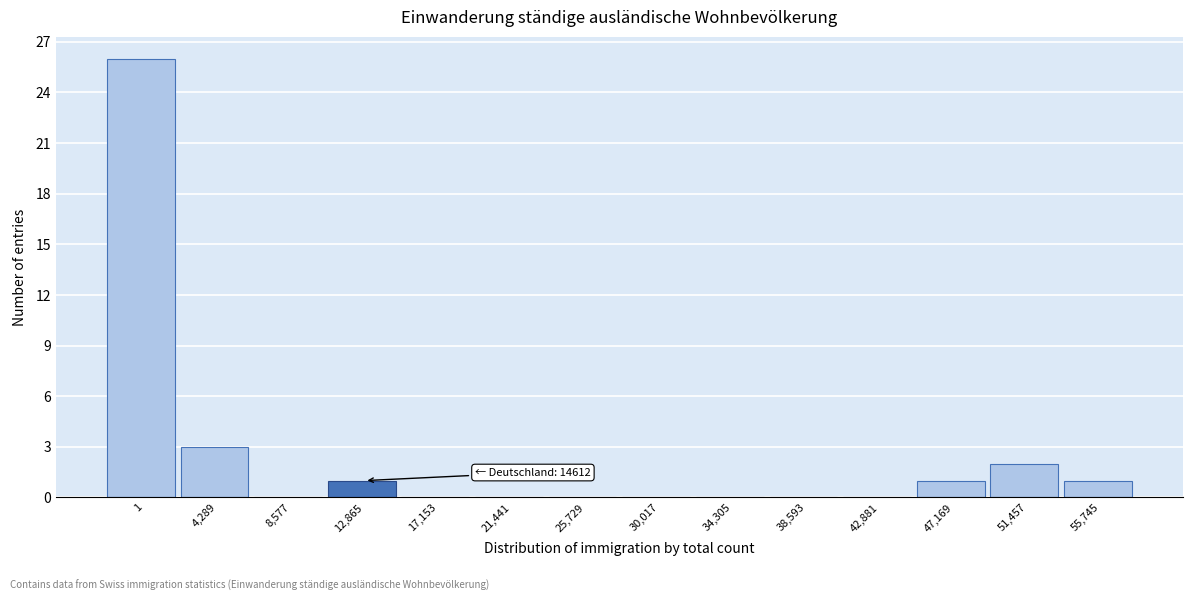

Reading left to right, extract all data points from this chart.

1=26	4,289=3	8,577=0	12,865=1	17,153=0	21,441=0	25,729=0	30,017=0	34,305=0	38,593=0	42,881=0	47,169=1	51,457=2	55,745=1